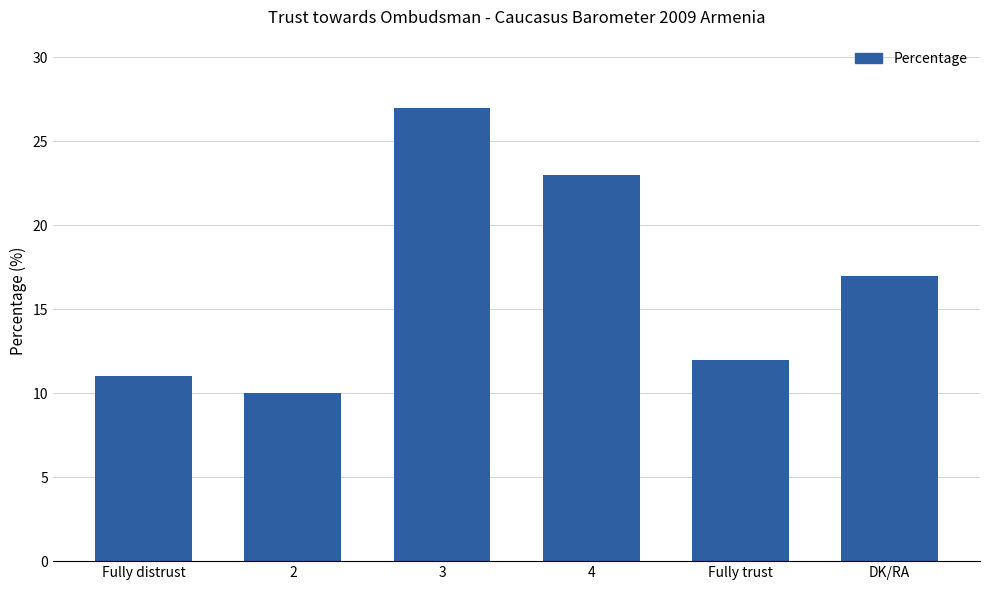

The chart shows a value of 17 at DK/RA. True or false?

True